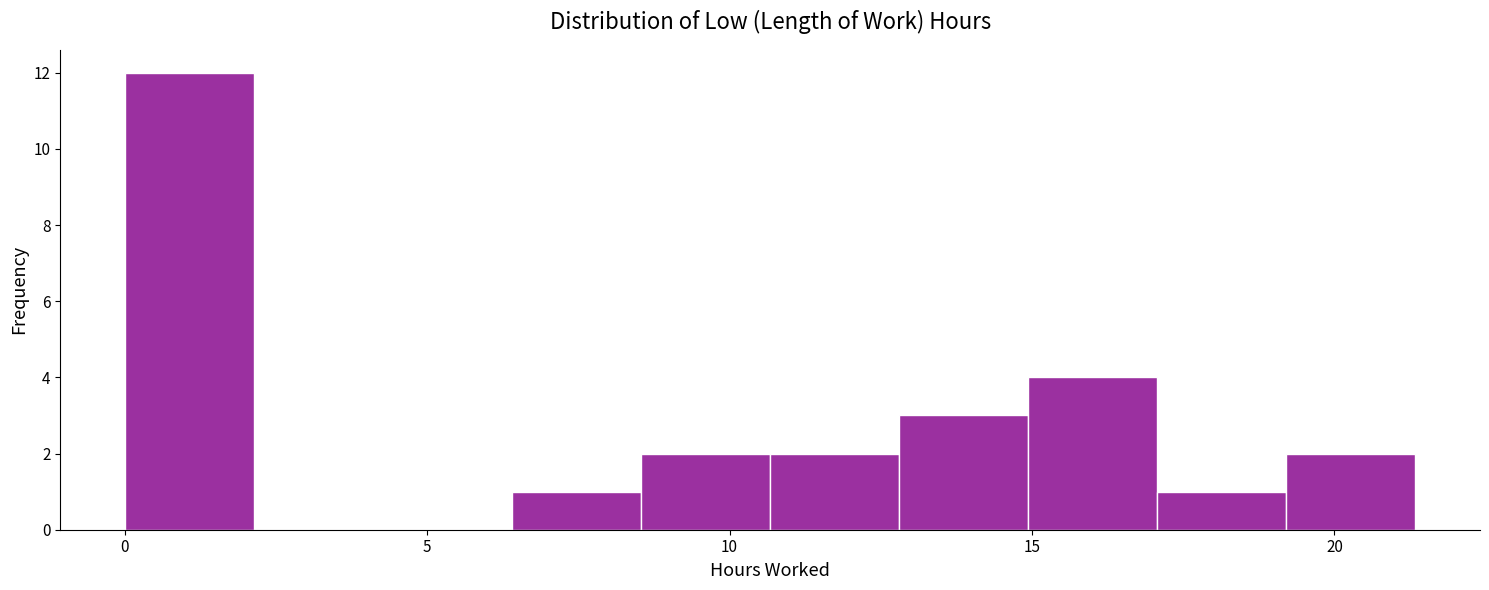

Reading left to right, list every bar in this chart as the range it spans on the x-axis followed by its height. Neither the bar edges nor the heights are printed on the chart, so give them approximately, as read against the axes.

0.0 to 2.0: 12
2.0 to 4.5: 0
4.5 to 6.5: 0
6.5 to 8.5: 1
8.5 to 10.5: 2
10.5 to 13.0: 2
13.0 to 15.0: 3
15.0 to 17.0: 4
17.0 to 19.0: 1
19.0 to 21.5: 2